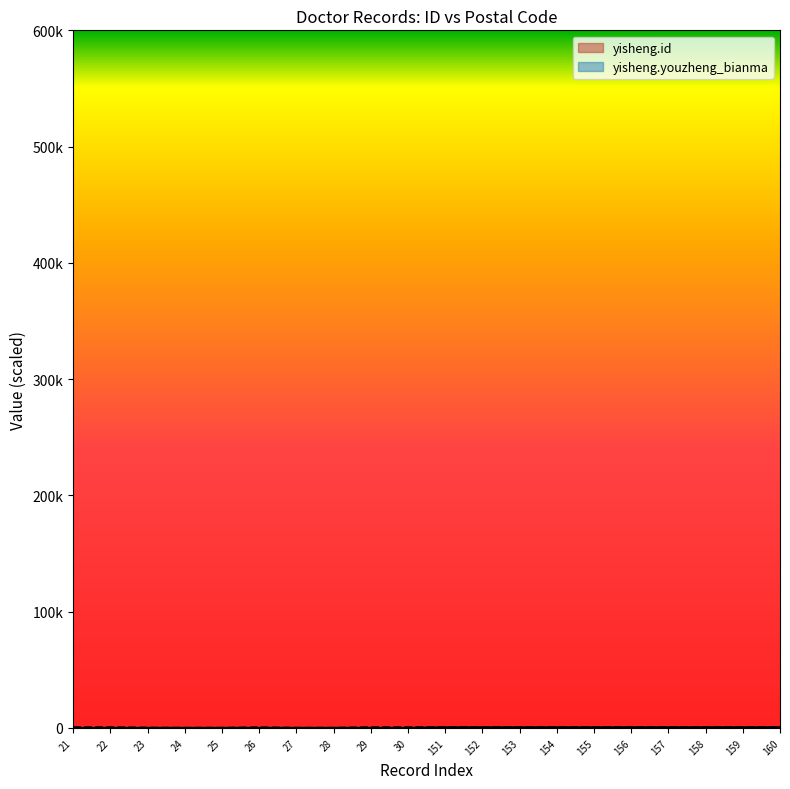

At which label does yisheng.id first exceed 566?

151